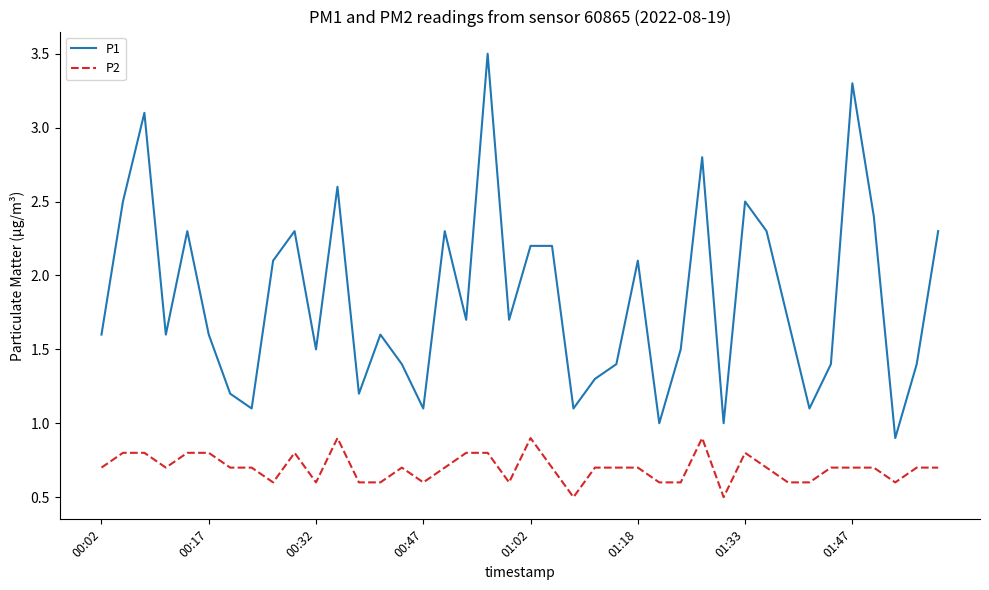

Which series has the largest range (max minus min)?

P1